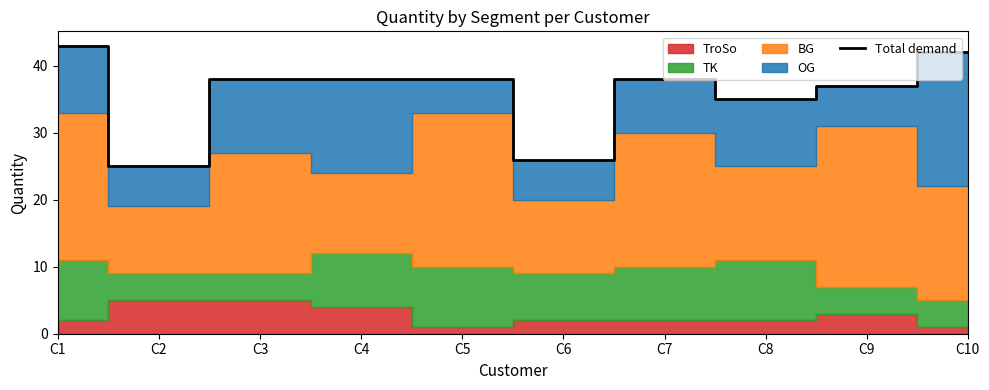

What is the difference between the second highest and second lowest values?

16